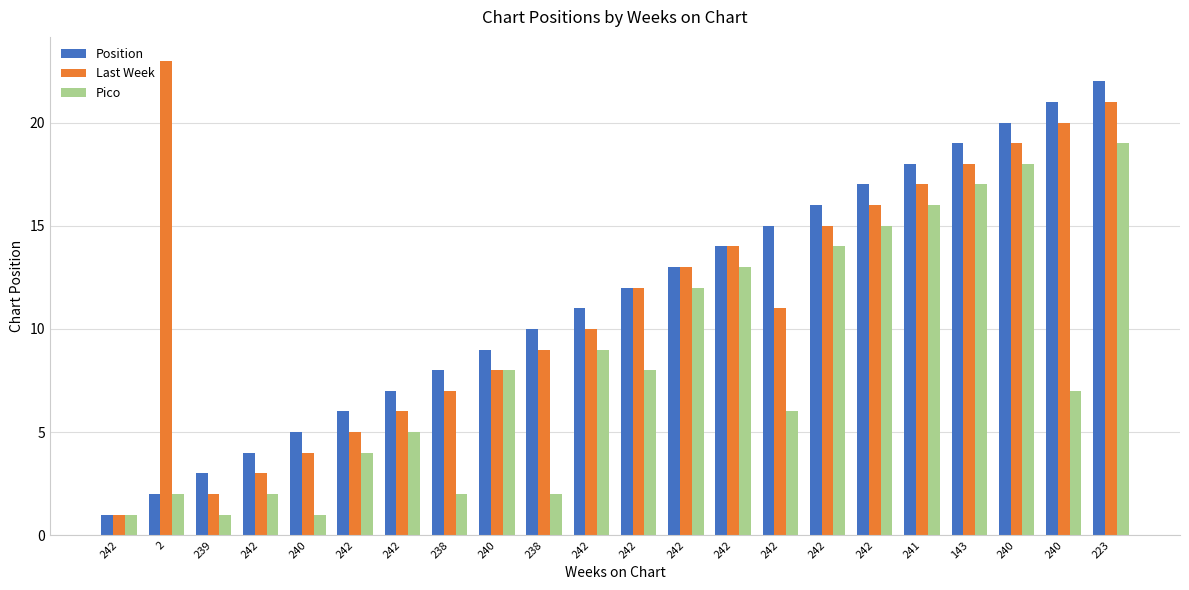

How many series are shown in this chart?

3